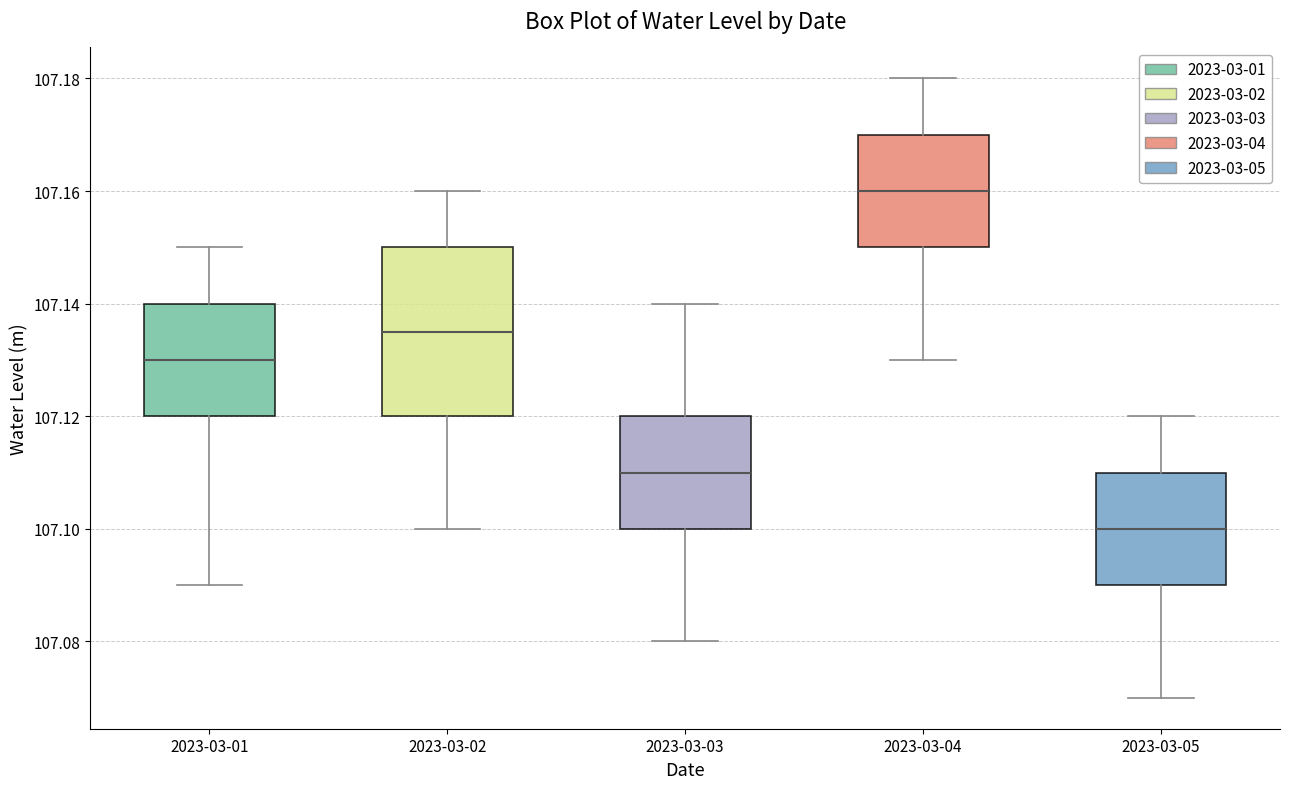

Reading left to right, read every box against the y-axis: the position of its median line, the range the box covers, and the ends of its whiskers. The values are not printed on the chart, so give them approximately, as read against the axis.

2023-03-01: median 107.130, box 107.120 to 107.140, whiskers 107.090 to 107.150
2023-03-02: median 107.136, box 107.120 to 107.150, whiskers 107.100 to 107.160
2023-03-03: median 107.110, box 107.100 to 107.120, whiskers 107.080 to 107.140
2023-03-04: median 107.160, box 107.150 to 107.170, whiskers 107.130 to 107.180
2023-03-05: median 107.100, box 107.090 to 107.110, whiskers 107.070 to 107.120